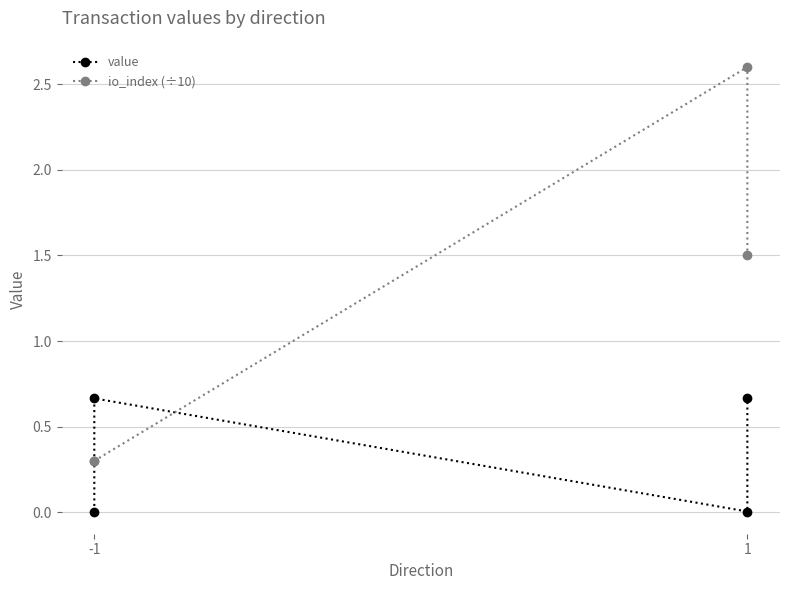

Which category has the lowest value in the value series?

-1